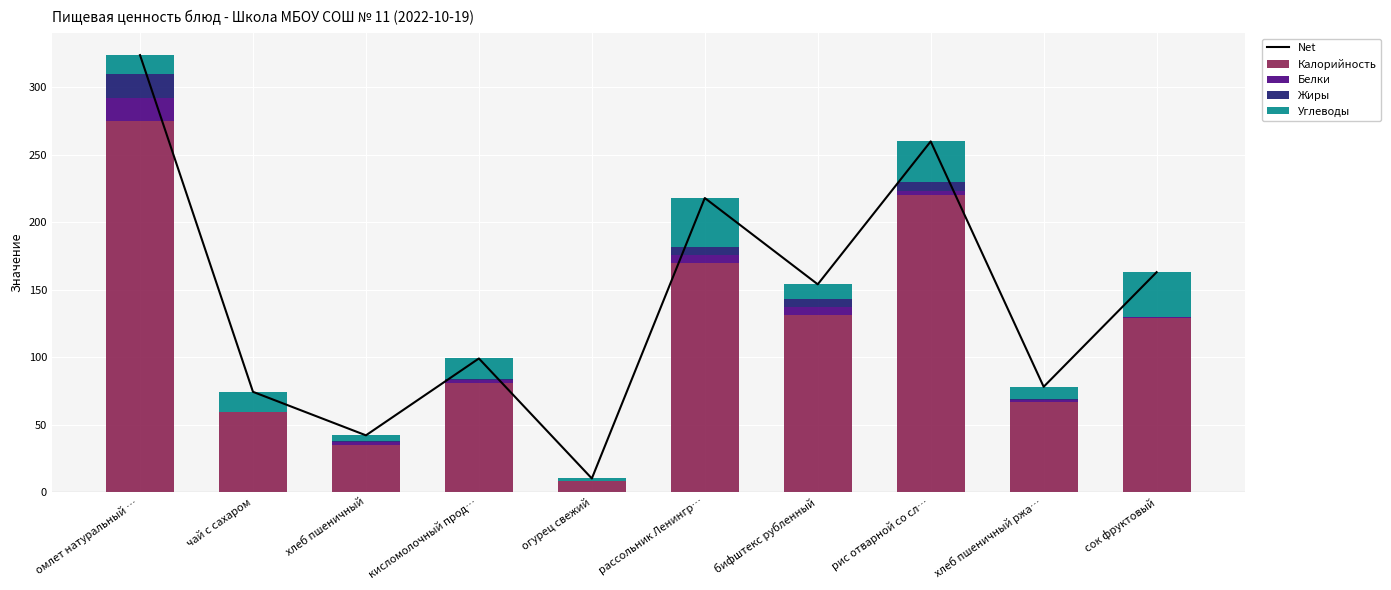

What is the value of the Углеводы bar at the 9th from the left?

9.0